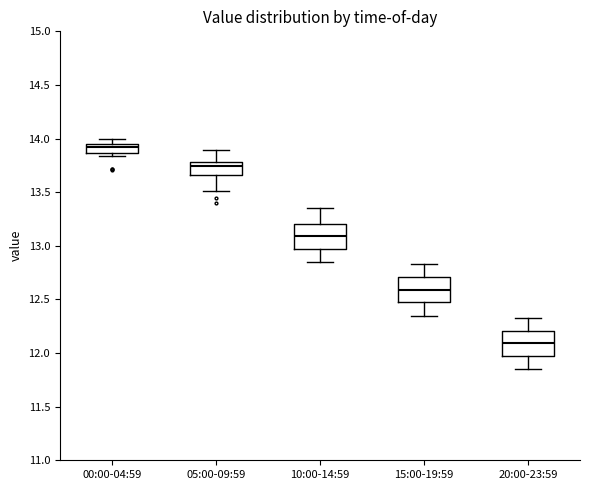

Reading left to right, transcribe this box plot: for each box, give where its median line is, the range the box spans, and where its two whiskers end, as read against the y-axis. The values are not printed on the chart, so give them approximately, as read against the axis.

00:00-04:59: median 13.95 (just below the box's upper edge), box 13.85 to 13.95, whiskers 13.85 (just below the box's lower edge) to 14.00
05:00-09:59: median 13.75, box 13.65 to 13.80, whiskers 13.50 to 13.90
10:00-14:59: median 13.10, box 12.95 to 13.20, whiskers 12.85 to 13.35
15:00-19:59: median 12.60, box 12.45 to 12.70, whiskers 12.35 to 12.85
20:00-23:59: median 12.10, box 11.95 to 12.20, whiskers 11.85 to 12.35